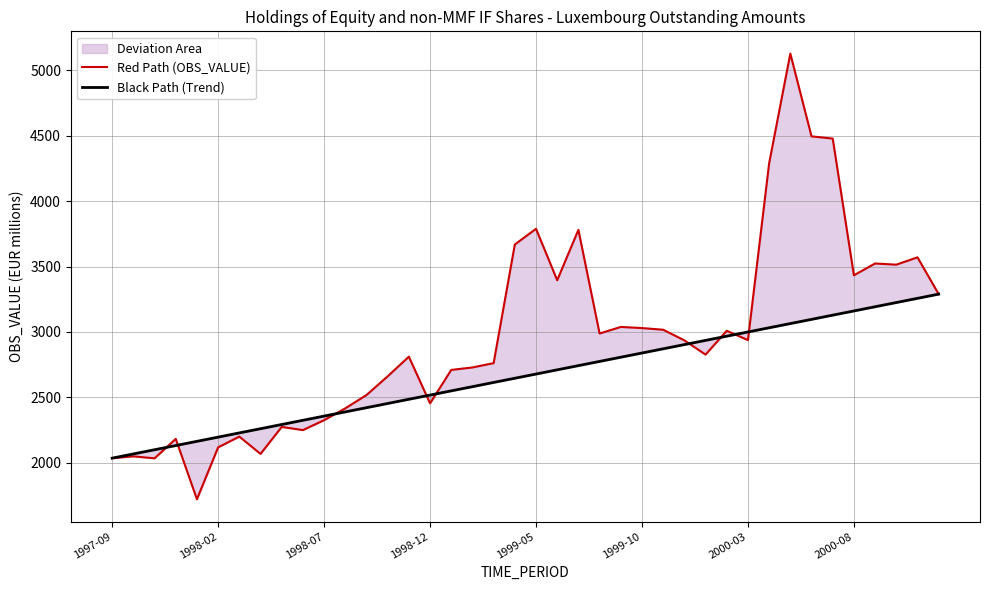

True or false: Red Path (OBS_VALUE) has more than 2 interior local peaks.

True